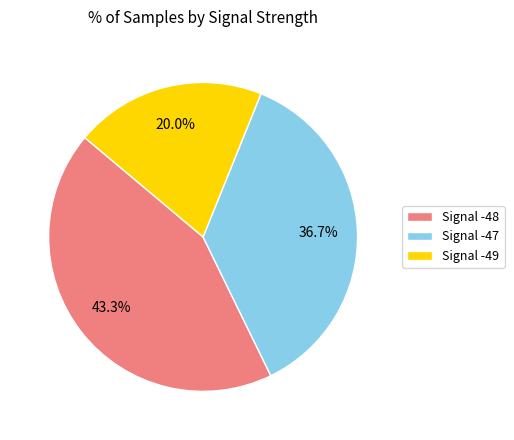

Is there a majority slice in this chart?

No